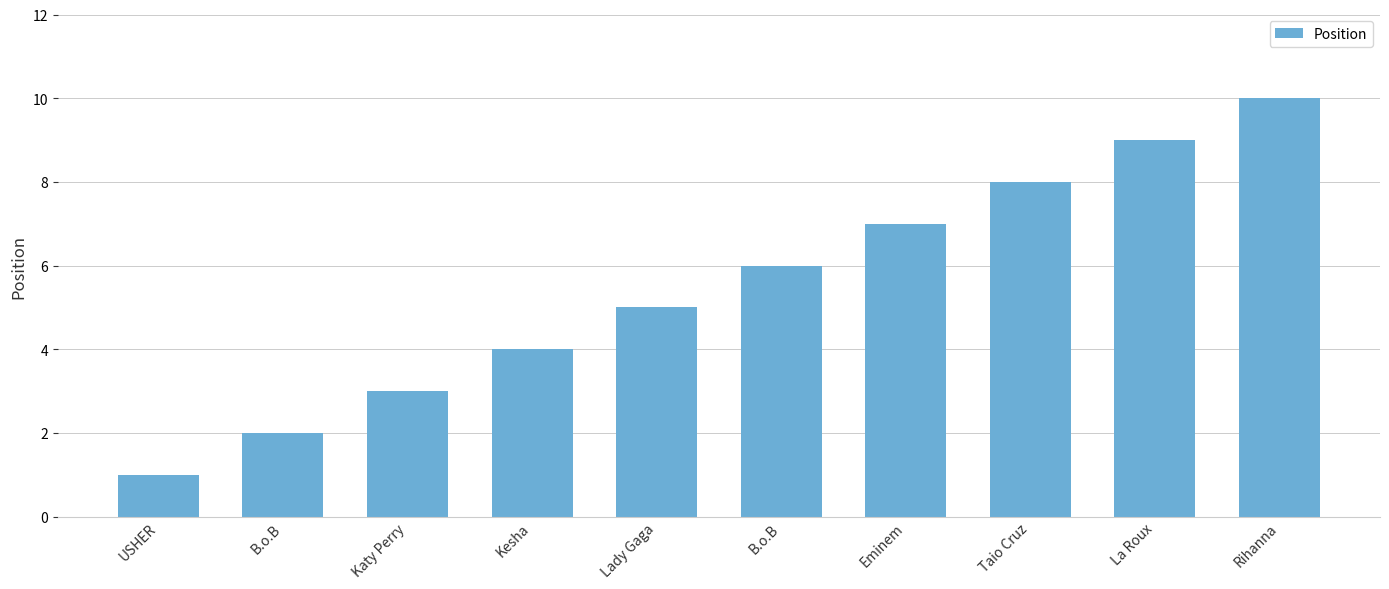

Rank the categories by value from highest to lowest.

Rihanna, La Roux, Taio Cruz, Eminem, B.o.B, Lady Gaga, Kesha, Katy Perry, B.o.B, USHER